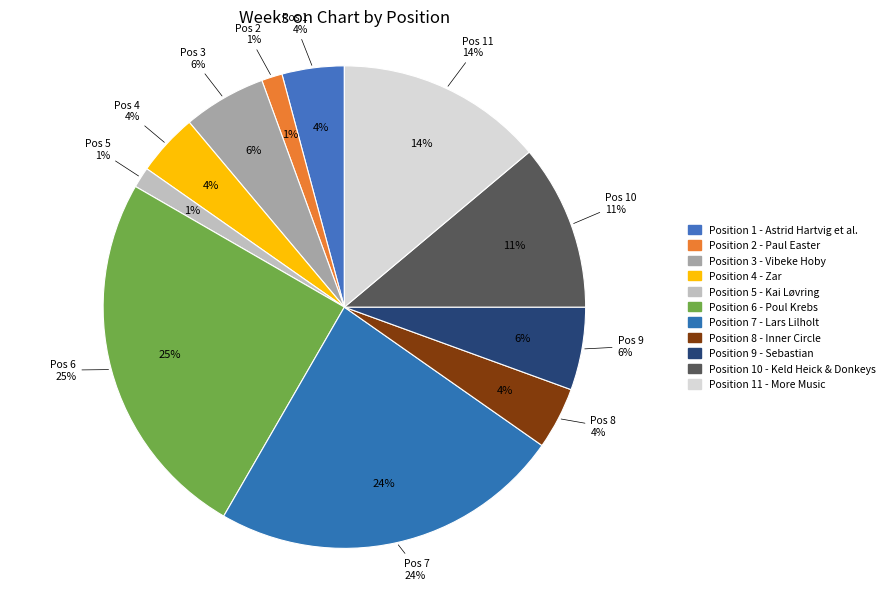

Which has a higher value, 2 or 8?

8